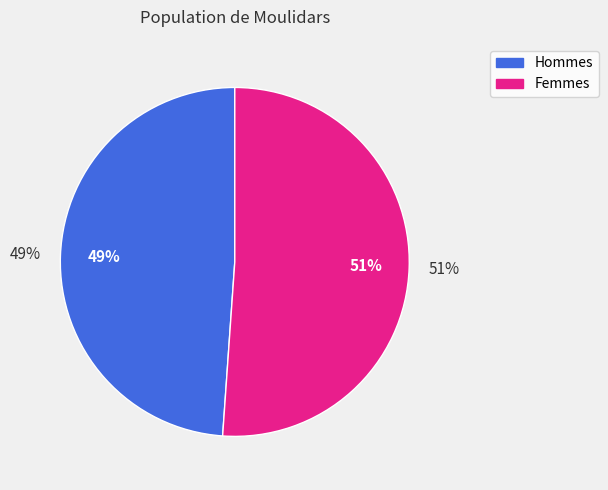

The 2 slice represents 19% of the pie. True or false?

False